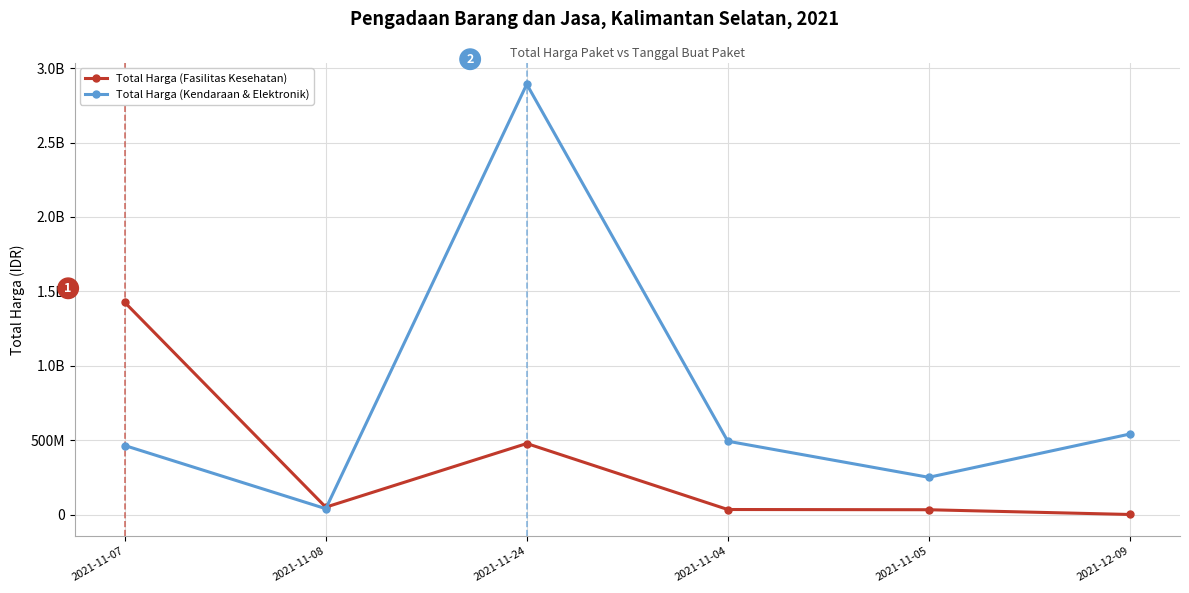

Which category has the lowest value across all series?

2021-12-09